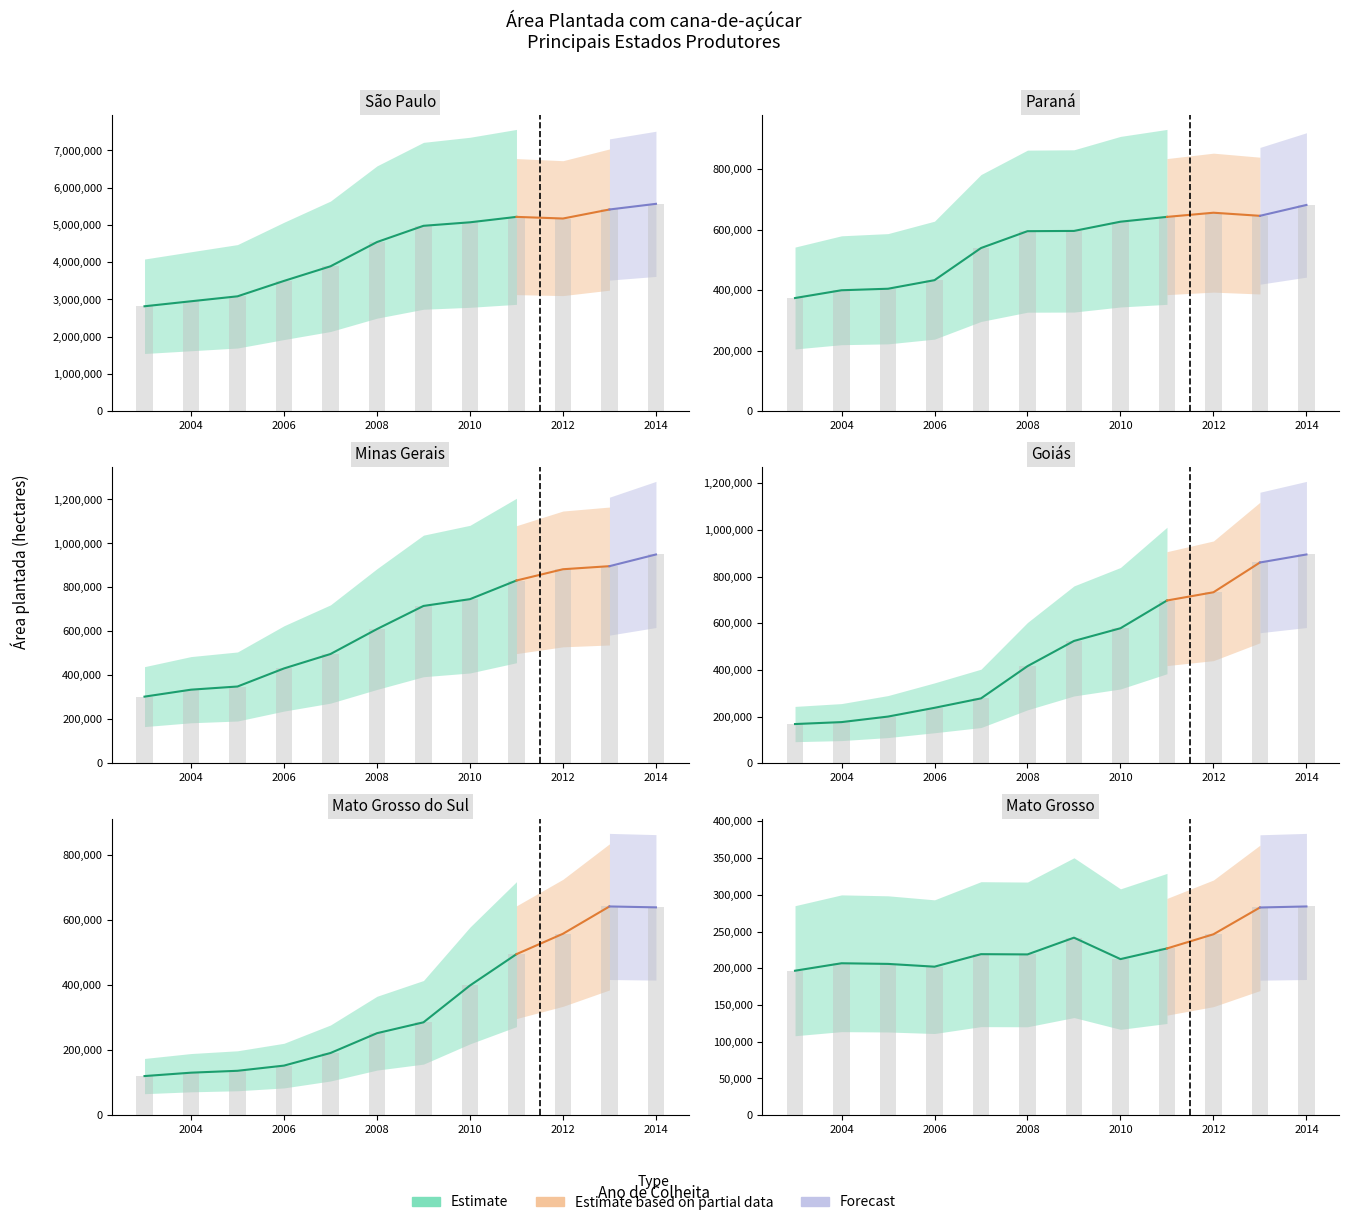

What is the highest value of the Goiás series?

894843